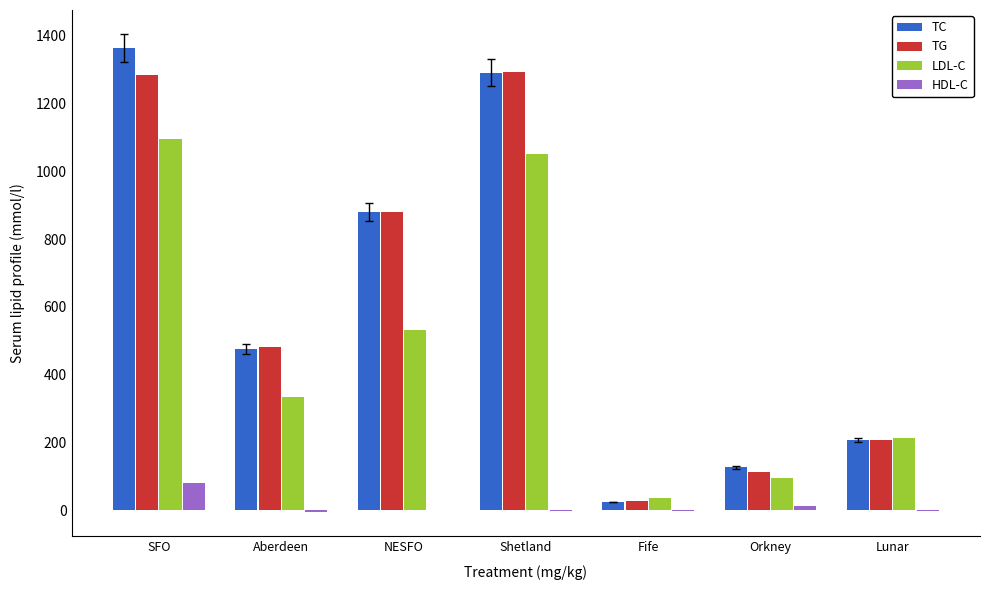

What is the sum of all LDL-C values?

3355.4